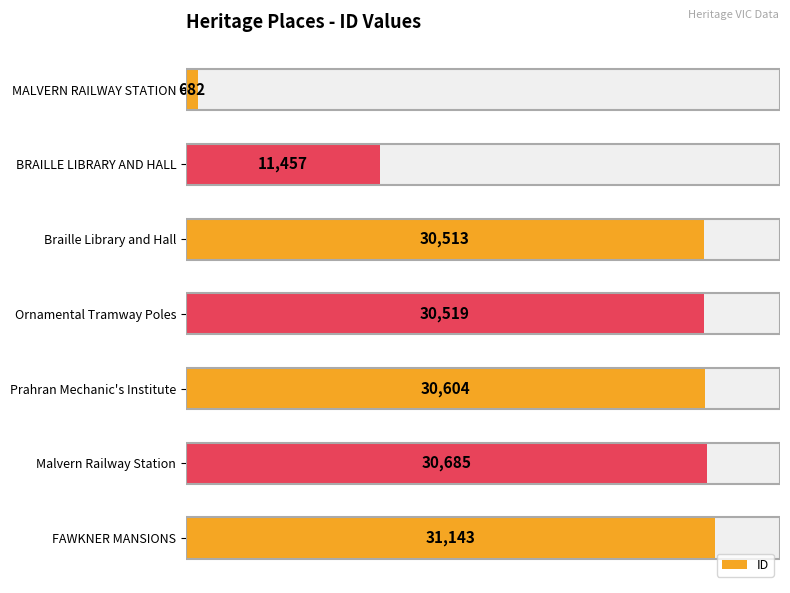

How many values are below 30519?

3